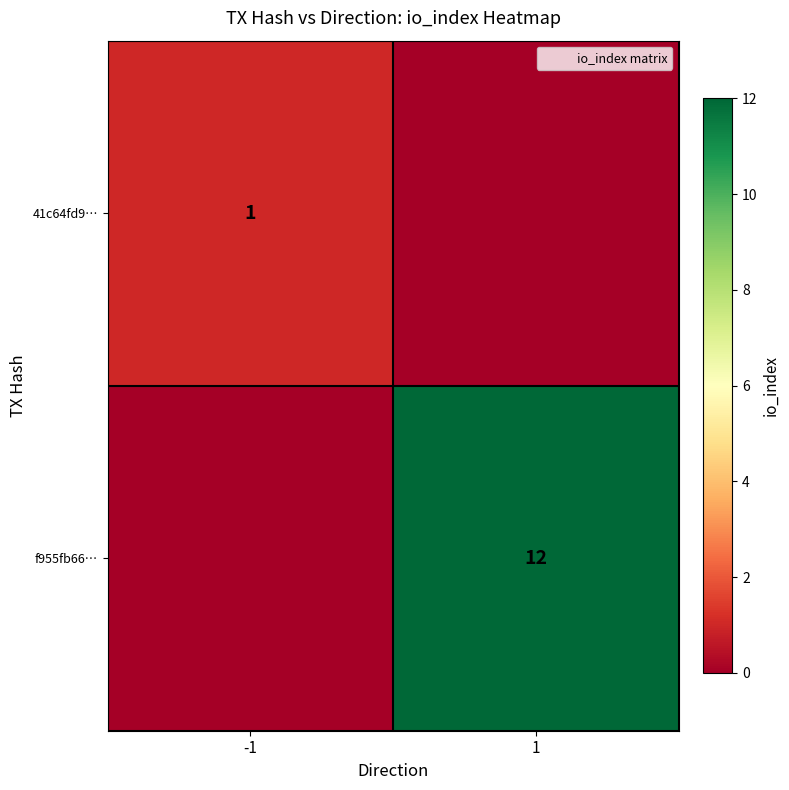

List the labels in order of 41c64fd9… value, largest first.

-1, 1